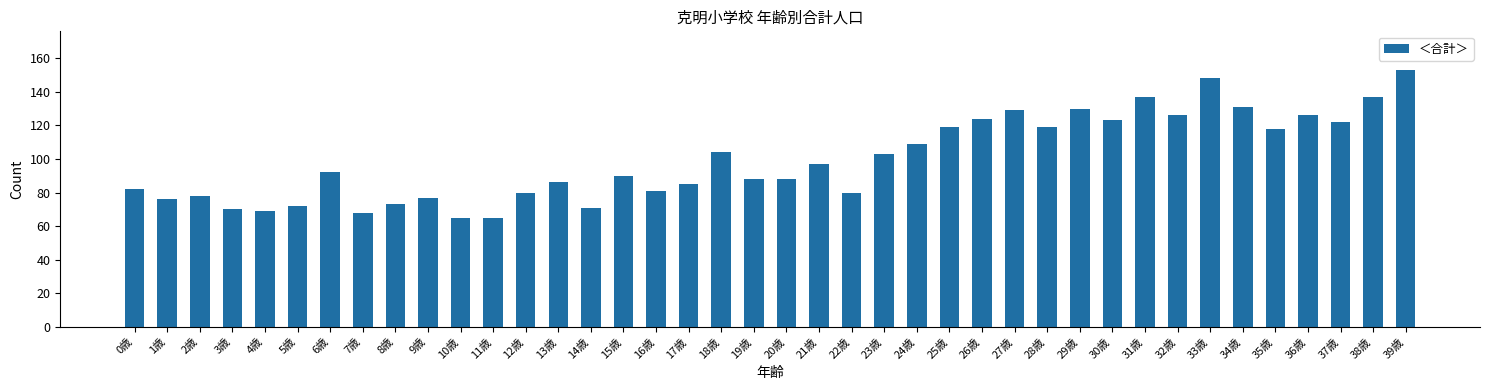

Count the number of categories in the chart.

40